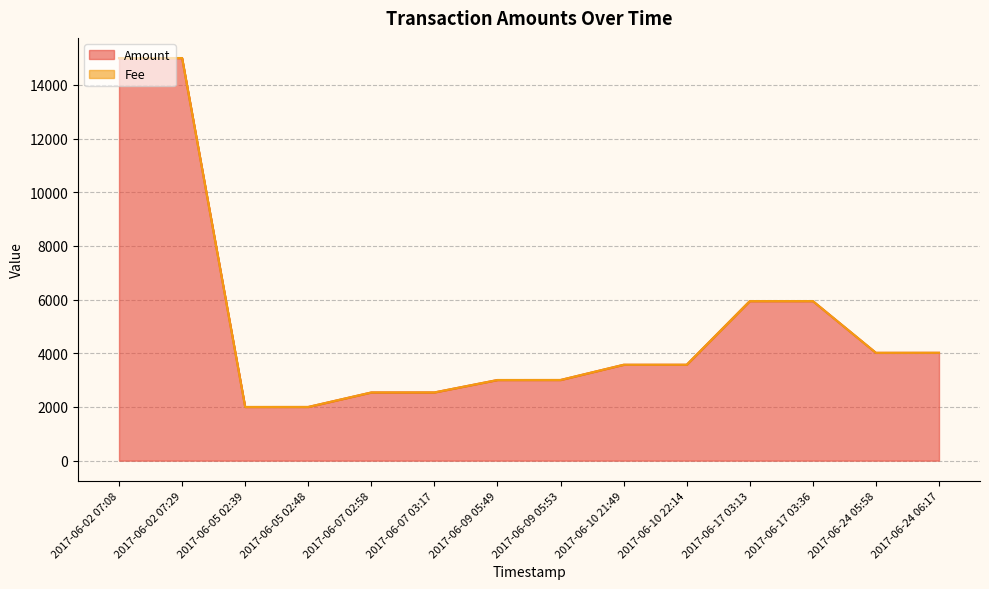

What position from the right is 2017-06-09 05:53?

7